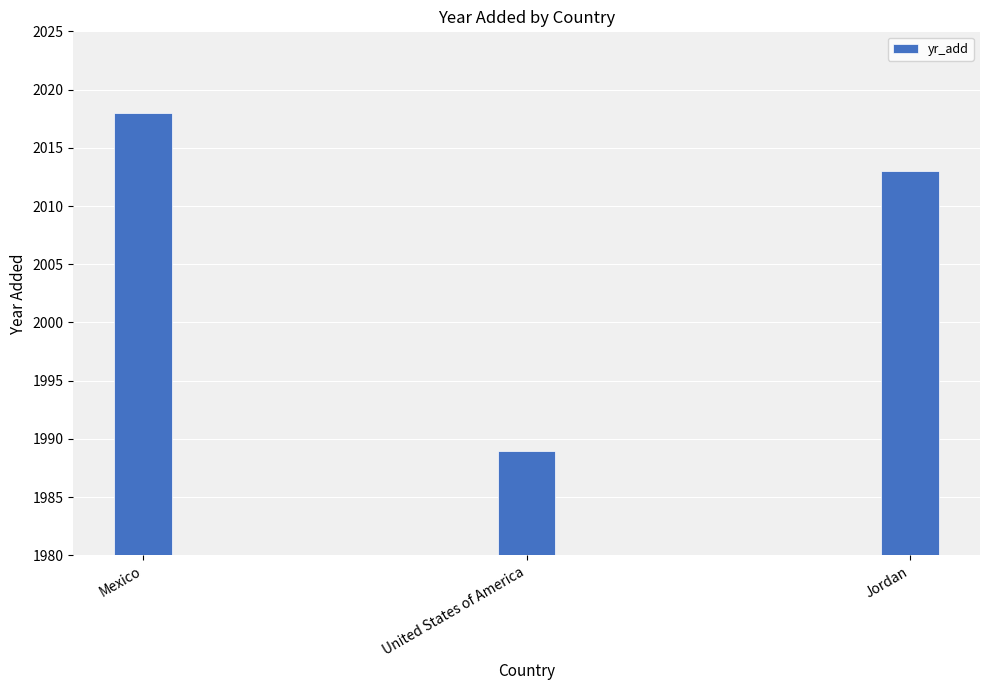

How many values are between 1989 and 2018?

3